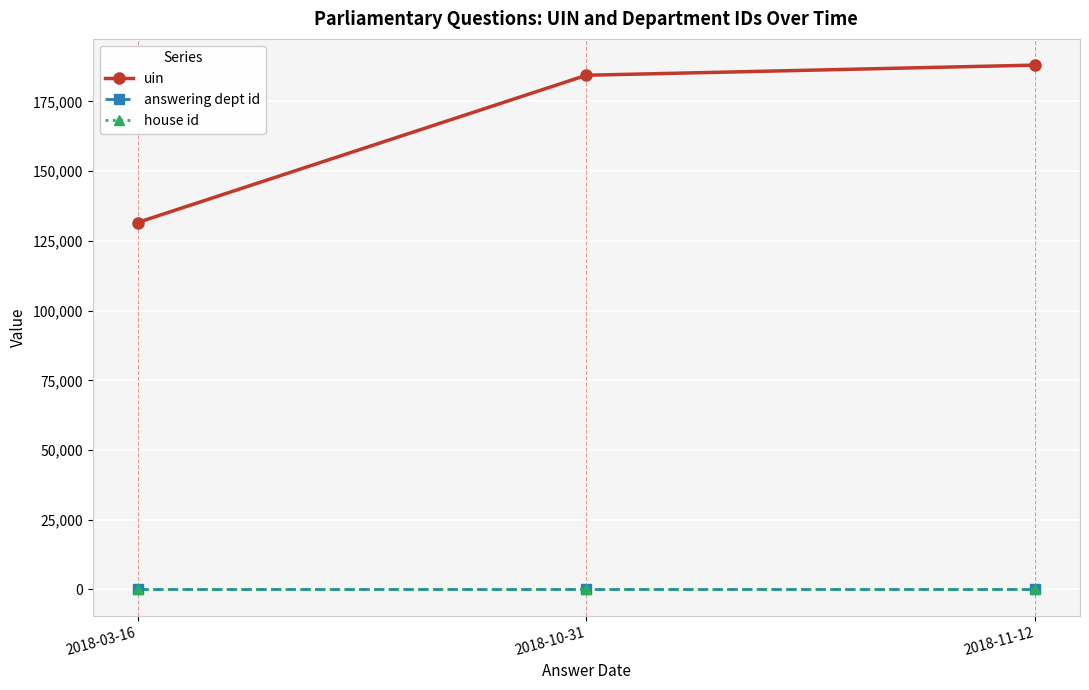

Does the chart have visible grid lines?

Yes